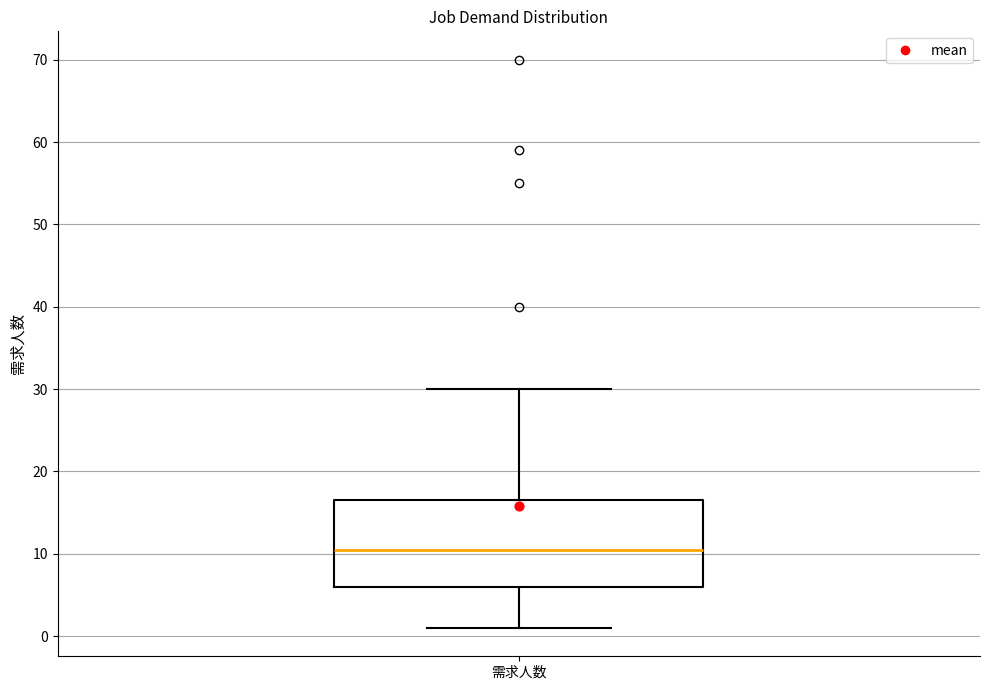

Read this box plot against the y-axis: the position of the median line, the range covered by the box, and the ends of both whiskers. The values are not printed on the chart, so give them approximately, as read against the axis.

median 11, box 6 to 17, whiskers 1 to 30